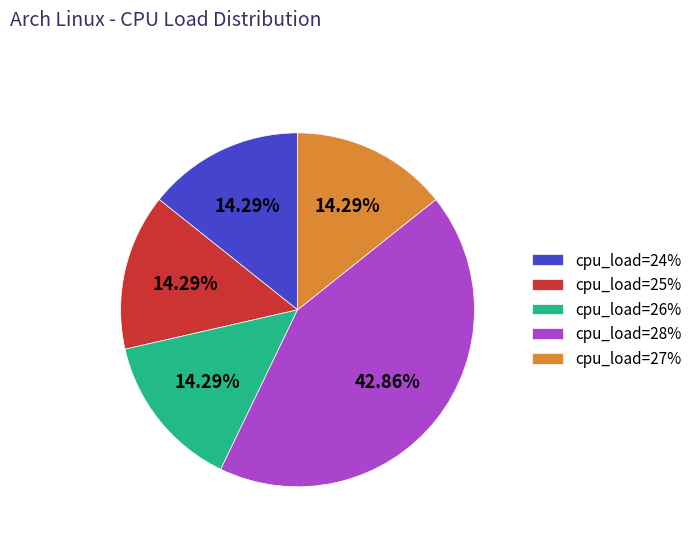

Does any single category account for the majority?

No